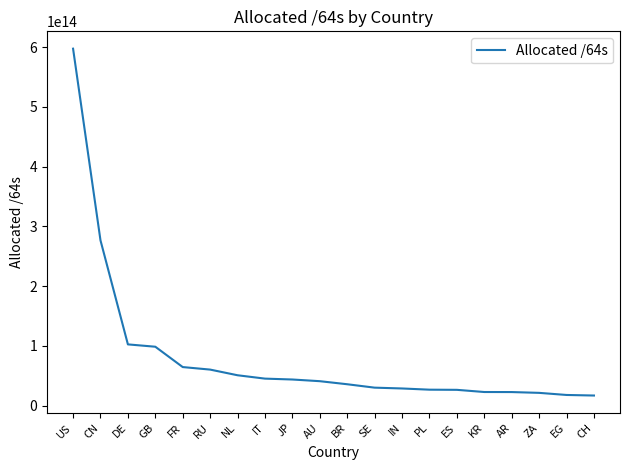

The chart shows a value of 28591685566464 at IN. True or false?

True